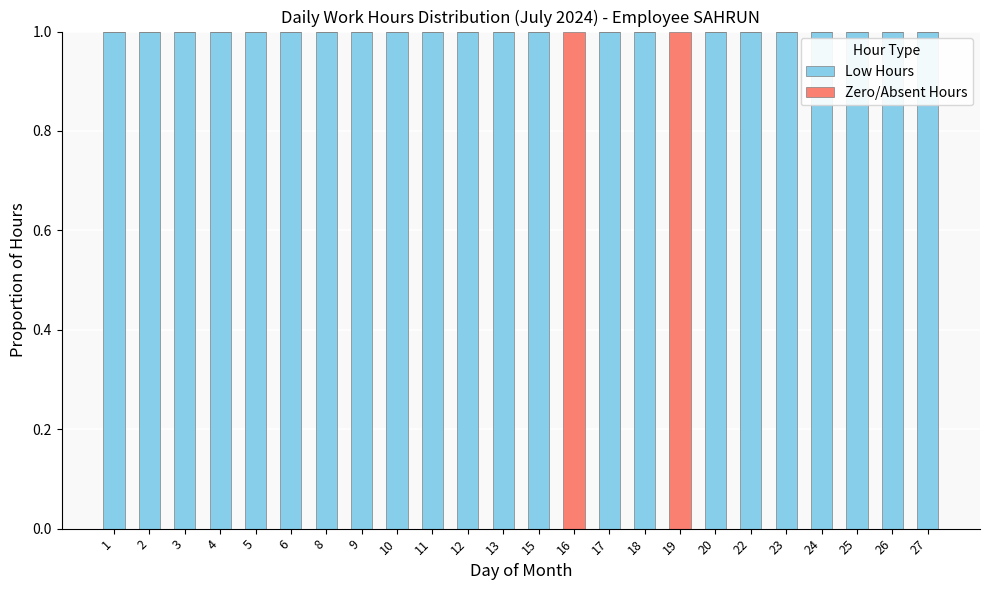

How many Low Hours values are between 1 and 2?

22